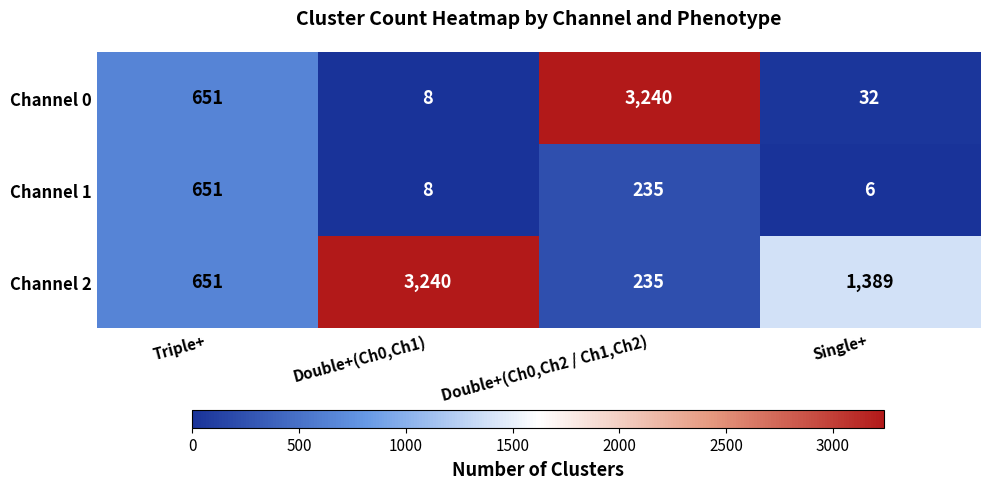

The value of Channel 0 at Single+ is 32. True or false?

True